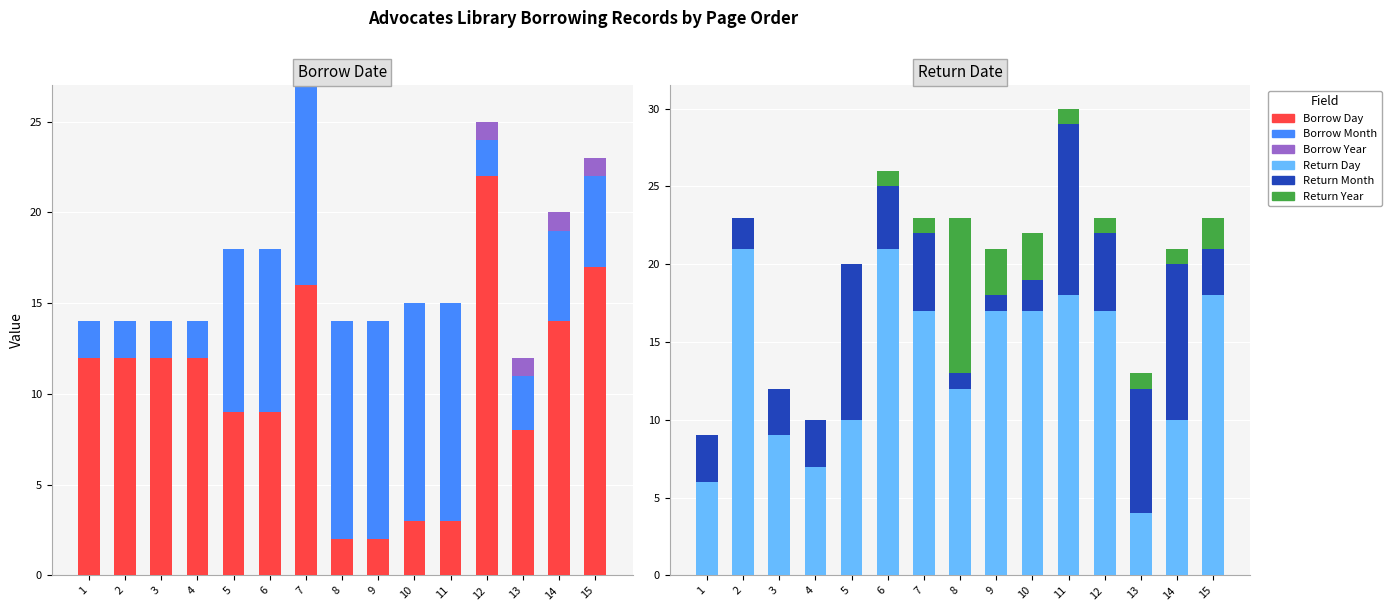

Reading left to right, extract all data points from this chart.

Borrow Day: 12	12	12	12	9	9	16	2	2	3	3	22	8	14	17
Borrow Month: 2	2	2	2	9	9	11	12	12	12	12	2	3	5	5
Borrow Year: 0	0	0	0	0	0	0	0	0	0	0	1	1	1	1
Return Day: 6	21	9	7	10	21	17	12	17	17	18	17	4	10	18
Return Month: 3	2	3	3	10	4	5	1	1	2	11	5	8	10	3
Return Year: 0	0	0	0	0	1	1	10	3	3	1	1	1	1	2